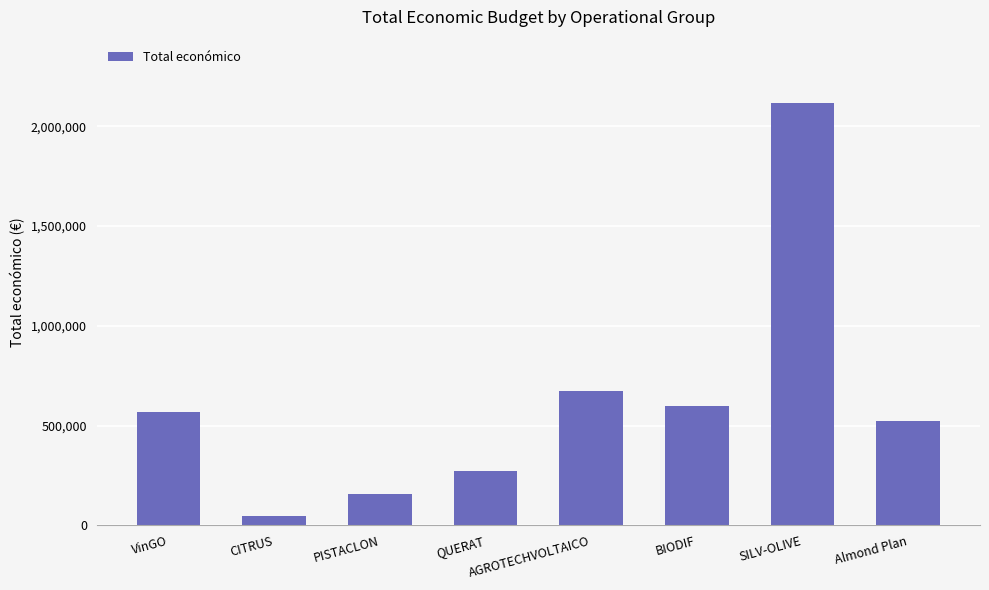

Are the bars horizontal?

No